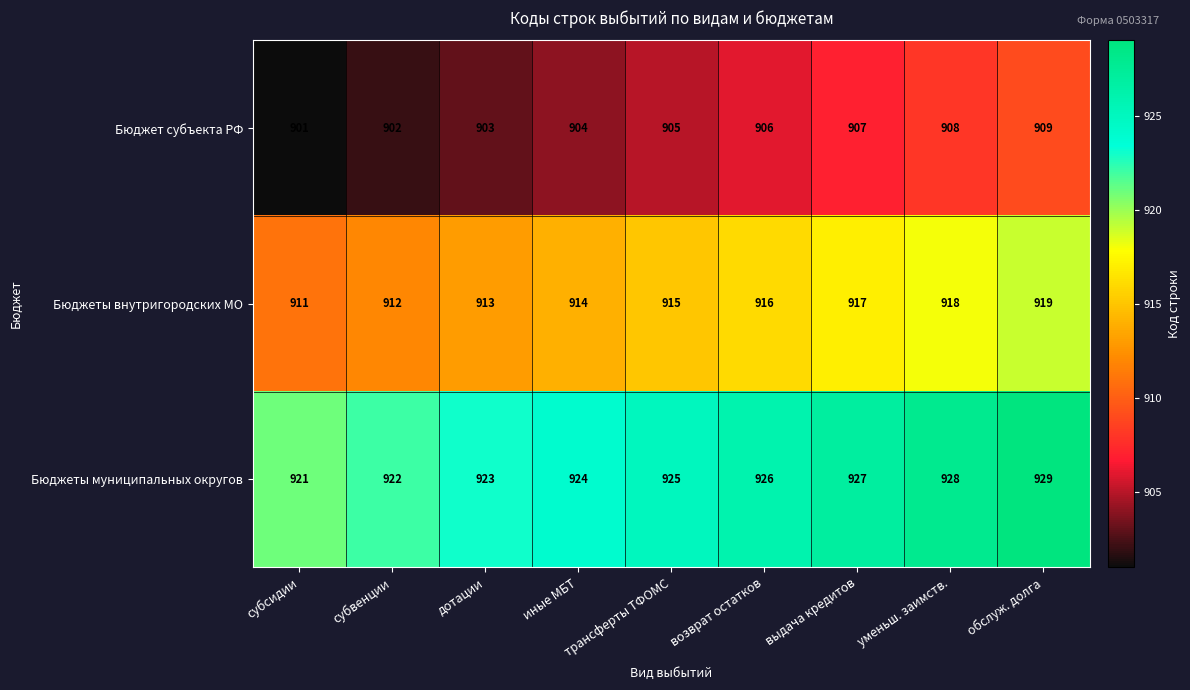

What is the average value of the Бюджет субъекта РФ series?

905